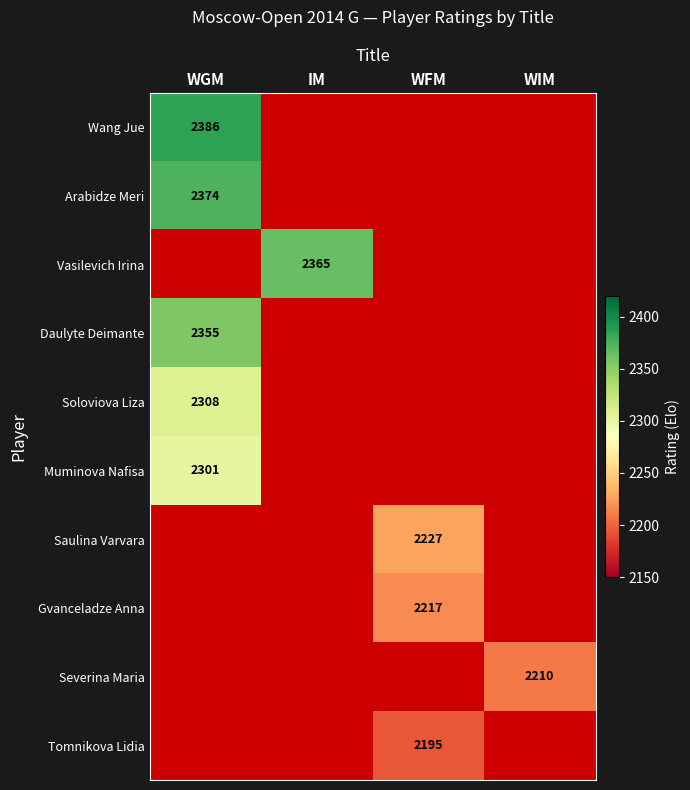

The value of Arabidze Meri at WGM is 1511. True or false?

False